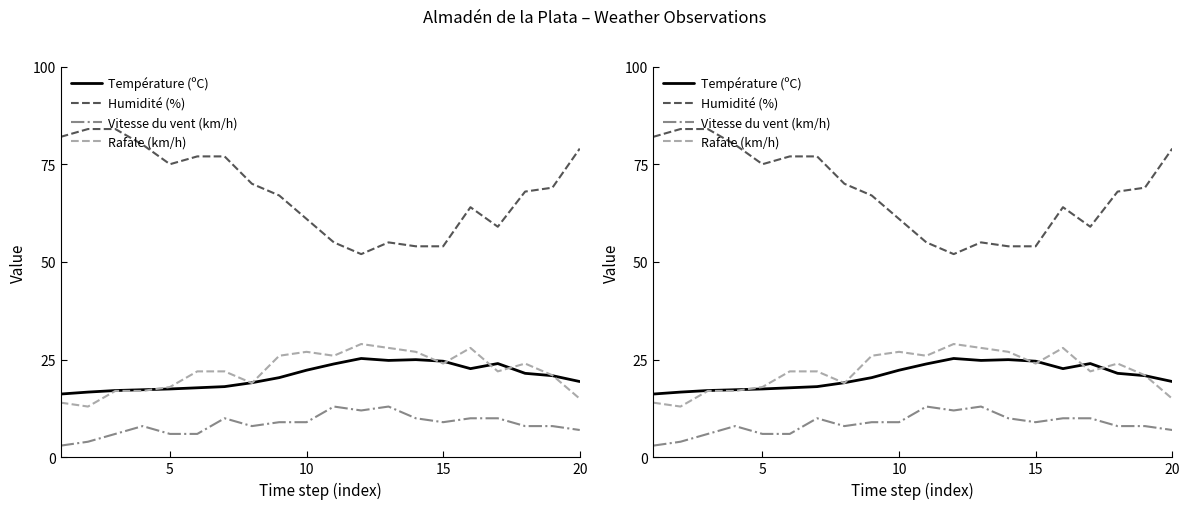

Which series has the widest spread of values?

Humidité (%)